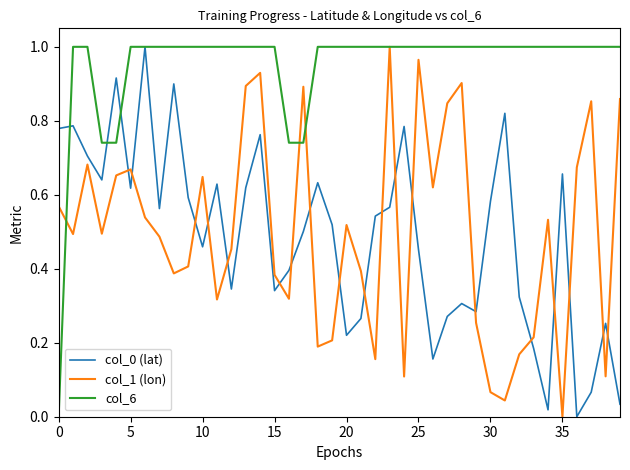

Which series has the largest total across all categories?

col_6